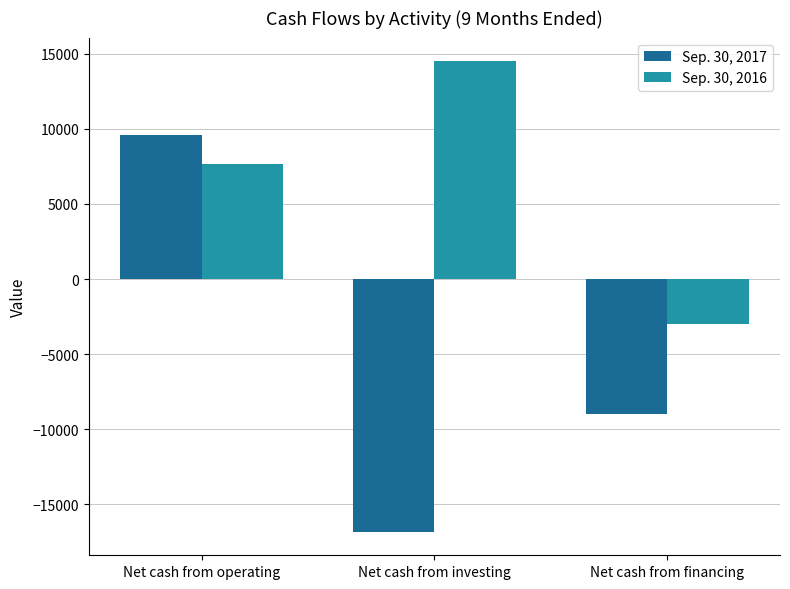

What is the sum of all Sep. 30, 2016 values?

19151